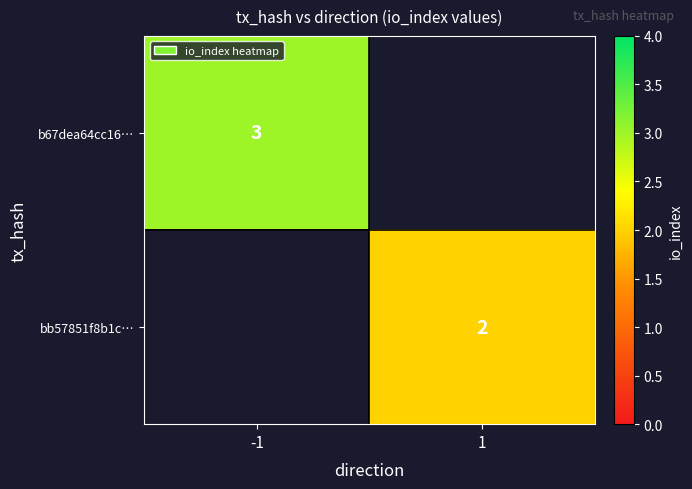

Is the value of bb57851f8b1c… at 1 greater than the value of b67dea64cc16… at -1?

No